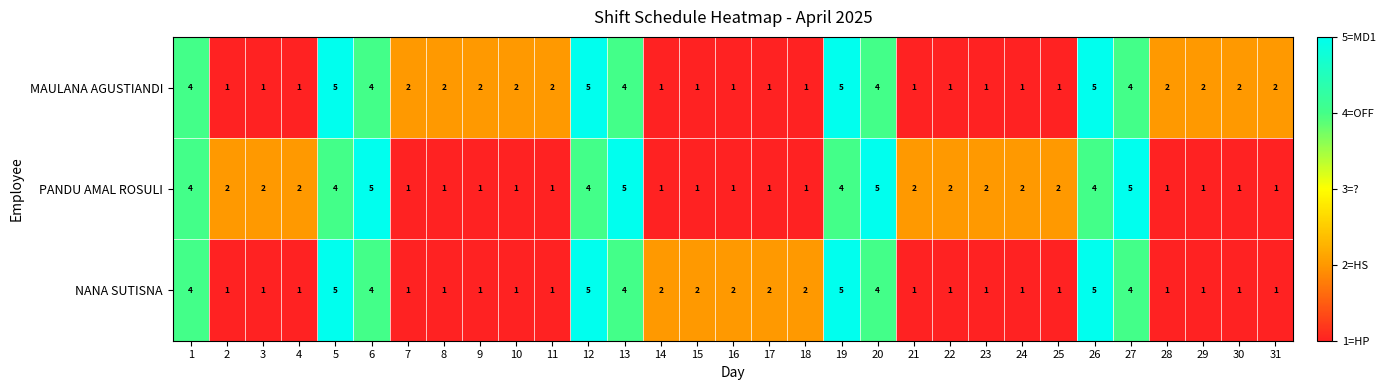

What is the greatest value displayed?

5